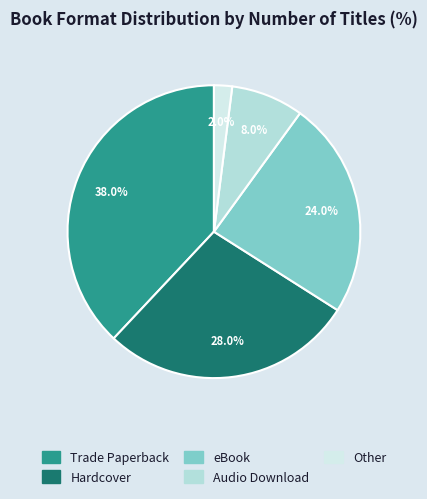

Count the number of slices in the pie.

5